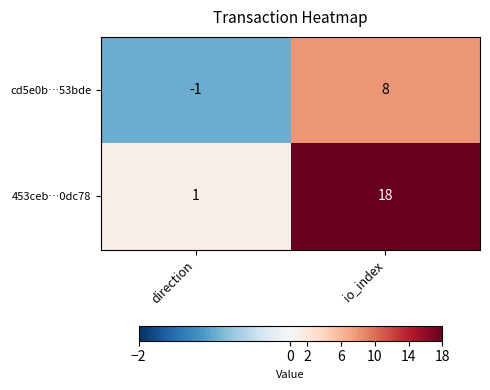

Count the number of categories in the chart.

2